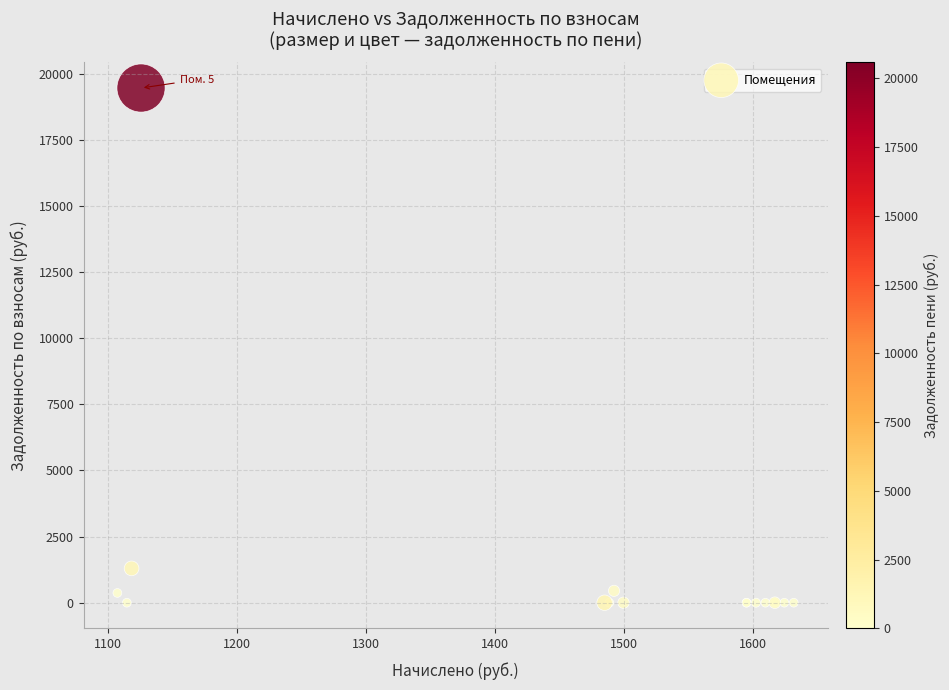

What Y value in the scatter plot is closest to 9726?

1297.2